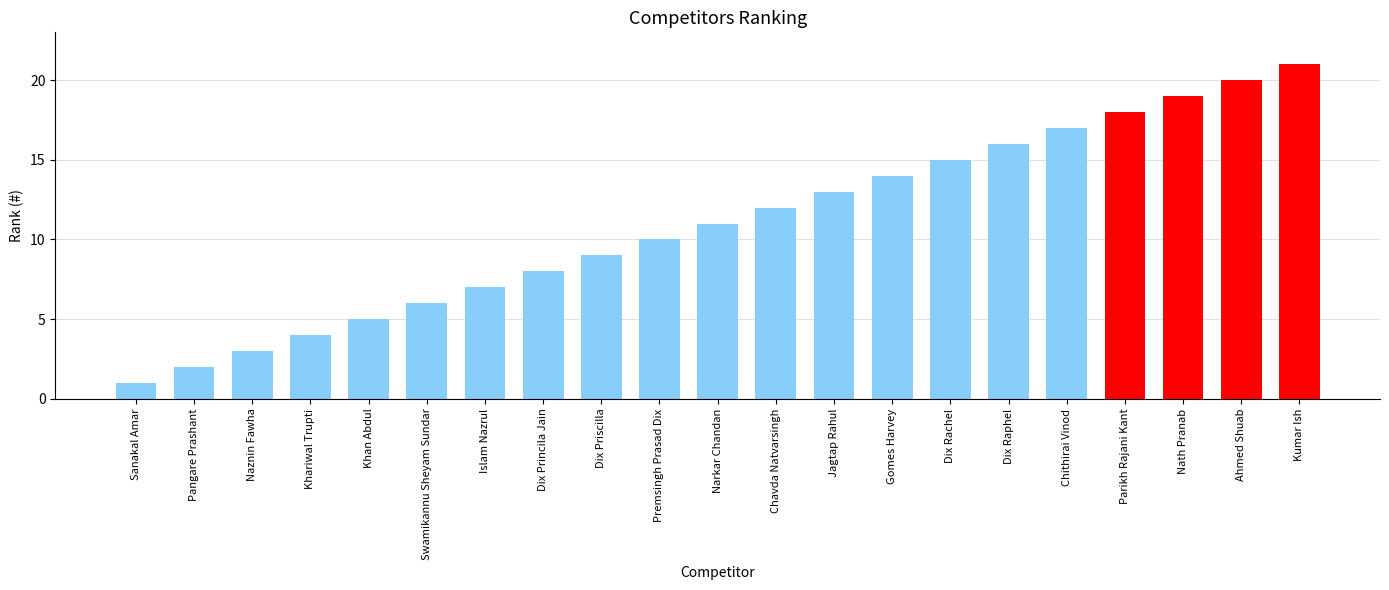

Approximately how many times larger is the value at Ahmed Shuab compared to Khariwal Trupti?

5.0